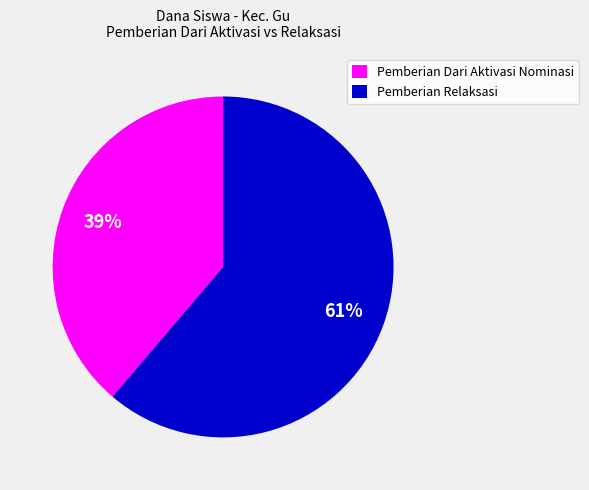

Is there a majority slice in this chart?

Yes